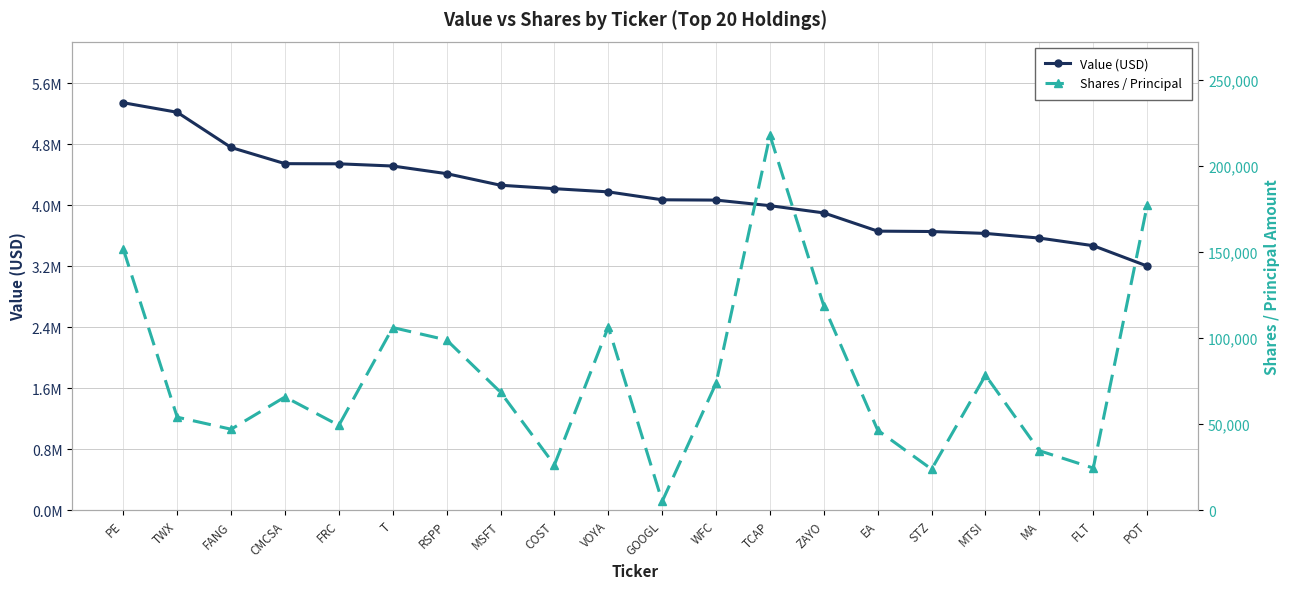

How many lines are shown in the chart?

2